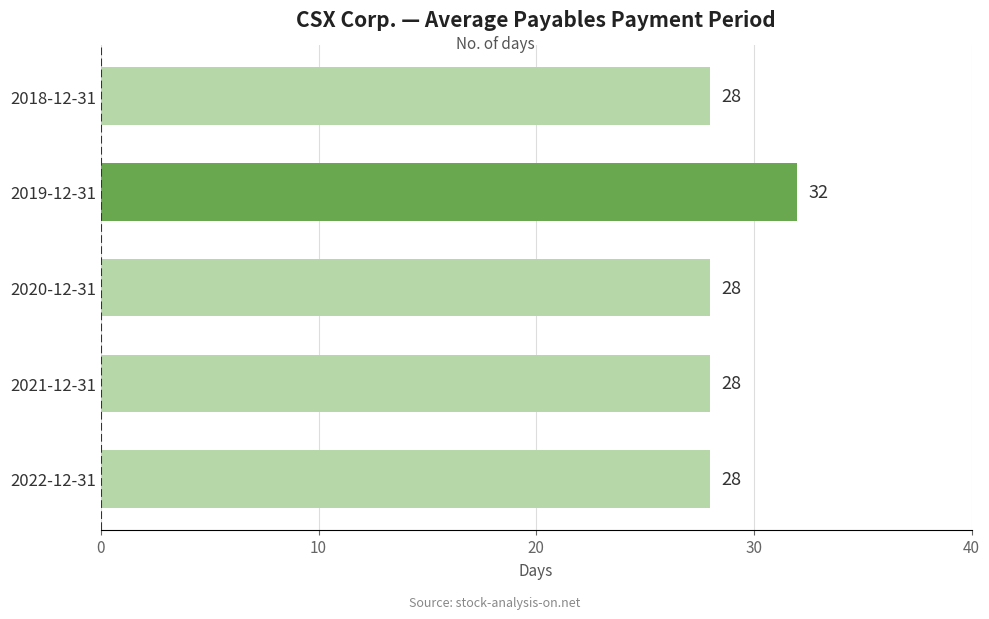

Reading top to bottom, extract all data points from this chart.

2018-12-31=28	2019-12-31=32	2020-12-31=28	2021-12-31=28	2022-12-31=28